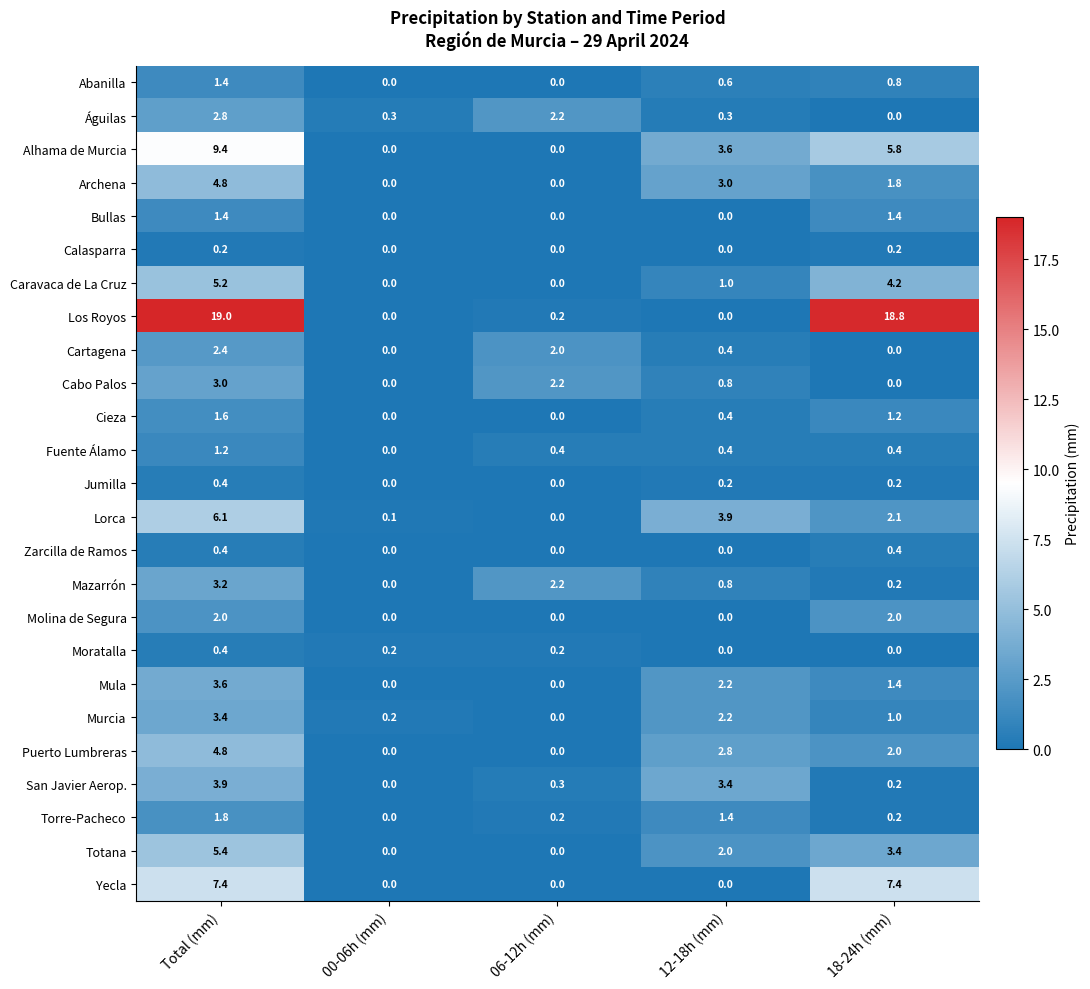

What is the approximate value of Águilas at 12-18h (mm)?

0.3